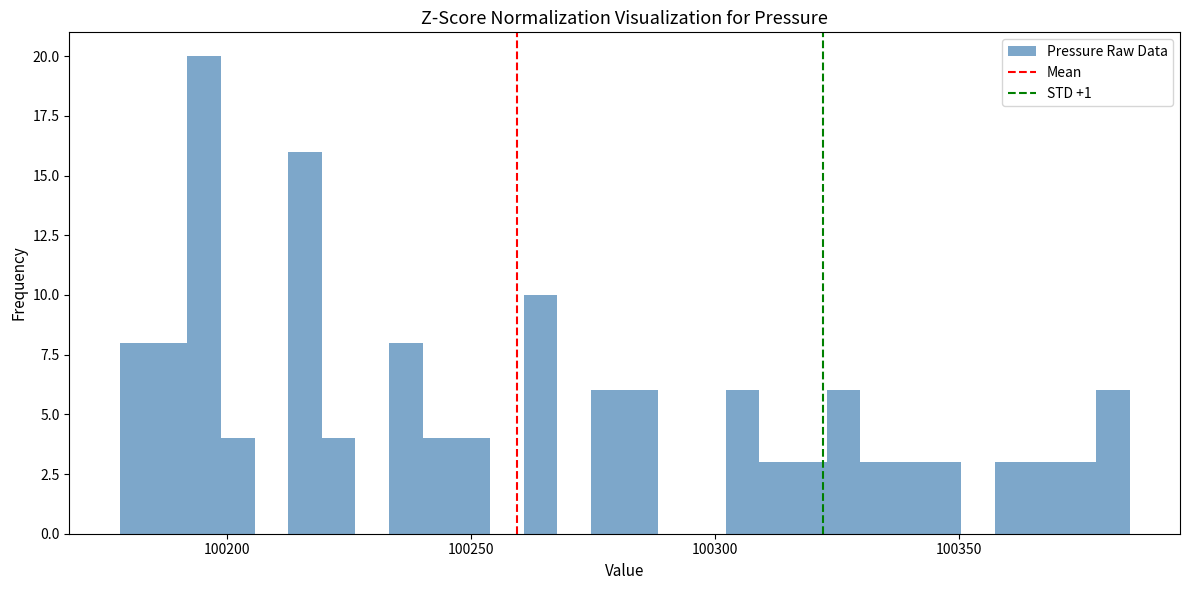

Around what value on the x-axis is the tallest bar? Give the approximate position of its centre, as read against the axis.

100195